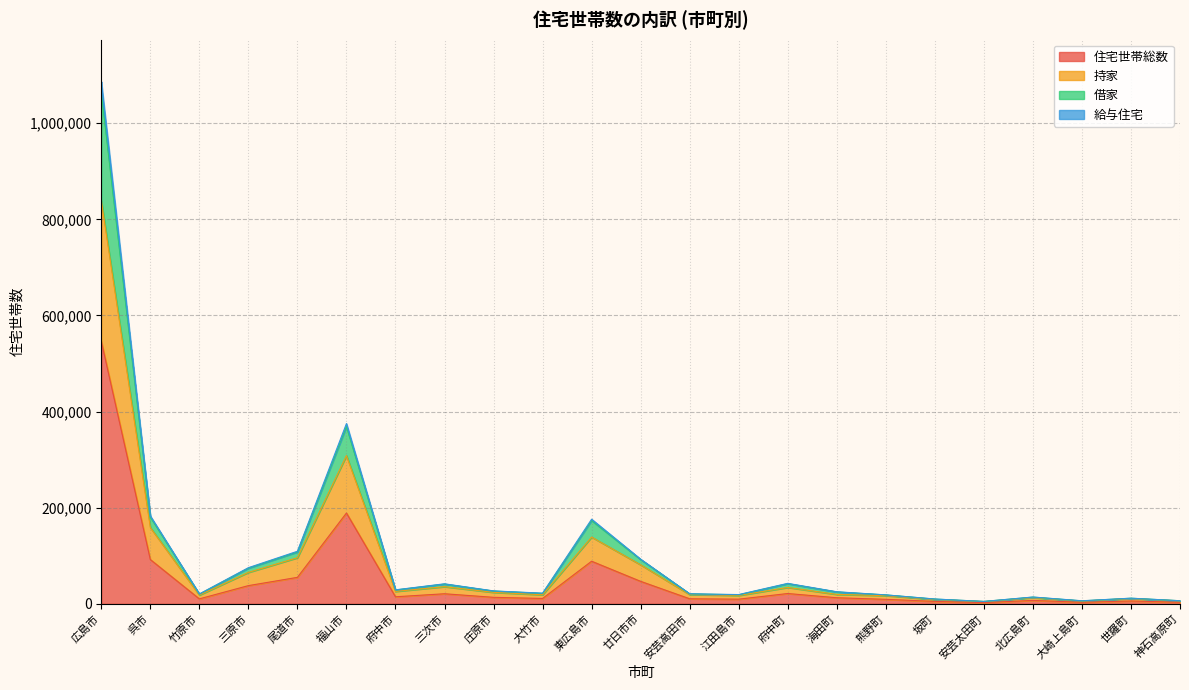

Where does the 住宅世帯総数 series first go above 12639?

広島市